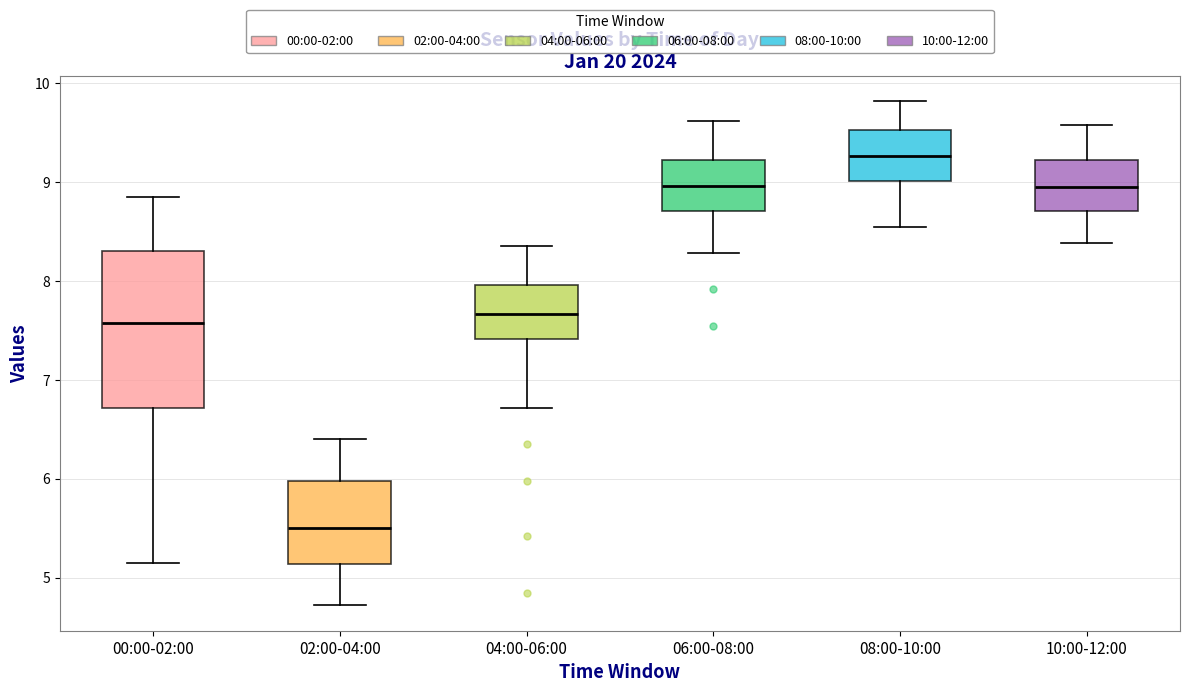

Reading left to right, read every box against the y-axis: the position of its median line, the range the box covers, and the ends of its whiskers. The values are not printed on the chart, so give them approximately, as read against the axis.

00:00-02:00: median 7.6, box 6.7 to 8.3, whiskers 5.2 to 8.9
02:00-04:00: median 5.5, box 5.1 to 6.0, whiskers 4.7 to 6.4
04:00-06:00: median 7.7, box 7.4 to 8.0, whiskers 6.7 to 8.4
06:00-08:00: median 9.0, box 8.7 to 9.2, whiskers 8.3 to 9.6
08:00-10:00: median 9.3, box 9.0 to 9.5, whiskers 8.6 to 9.8
10:00-12:00: median 9.0, box 8.7 to 9.2, whiskers 8.4 to 9.6